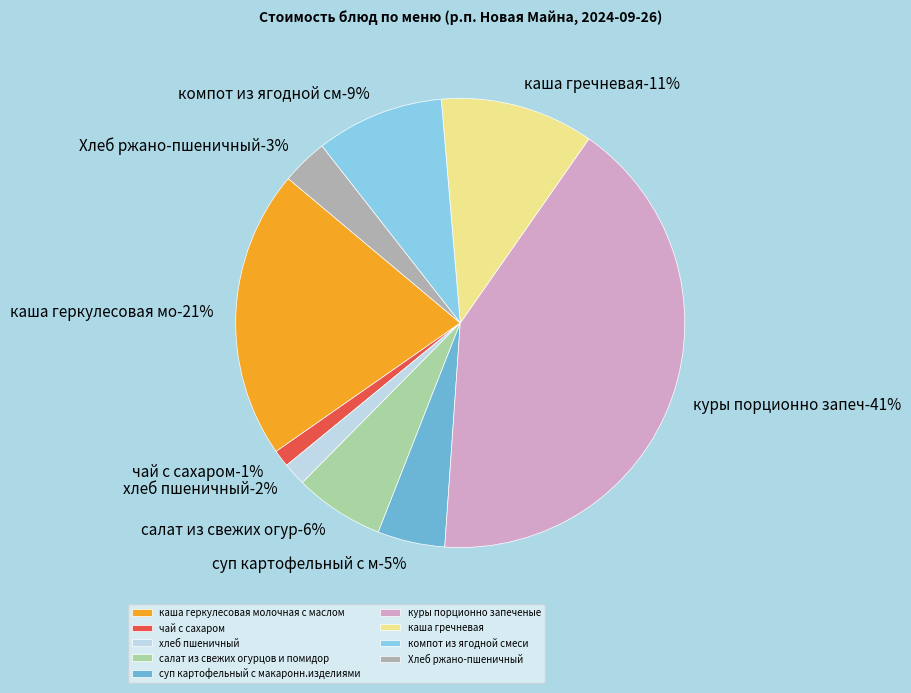

Is there any slice that represents more than half of the pie?

No